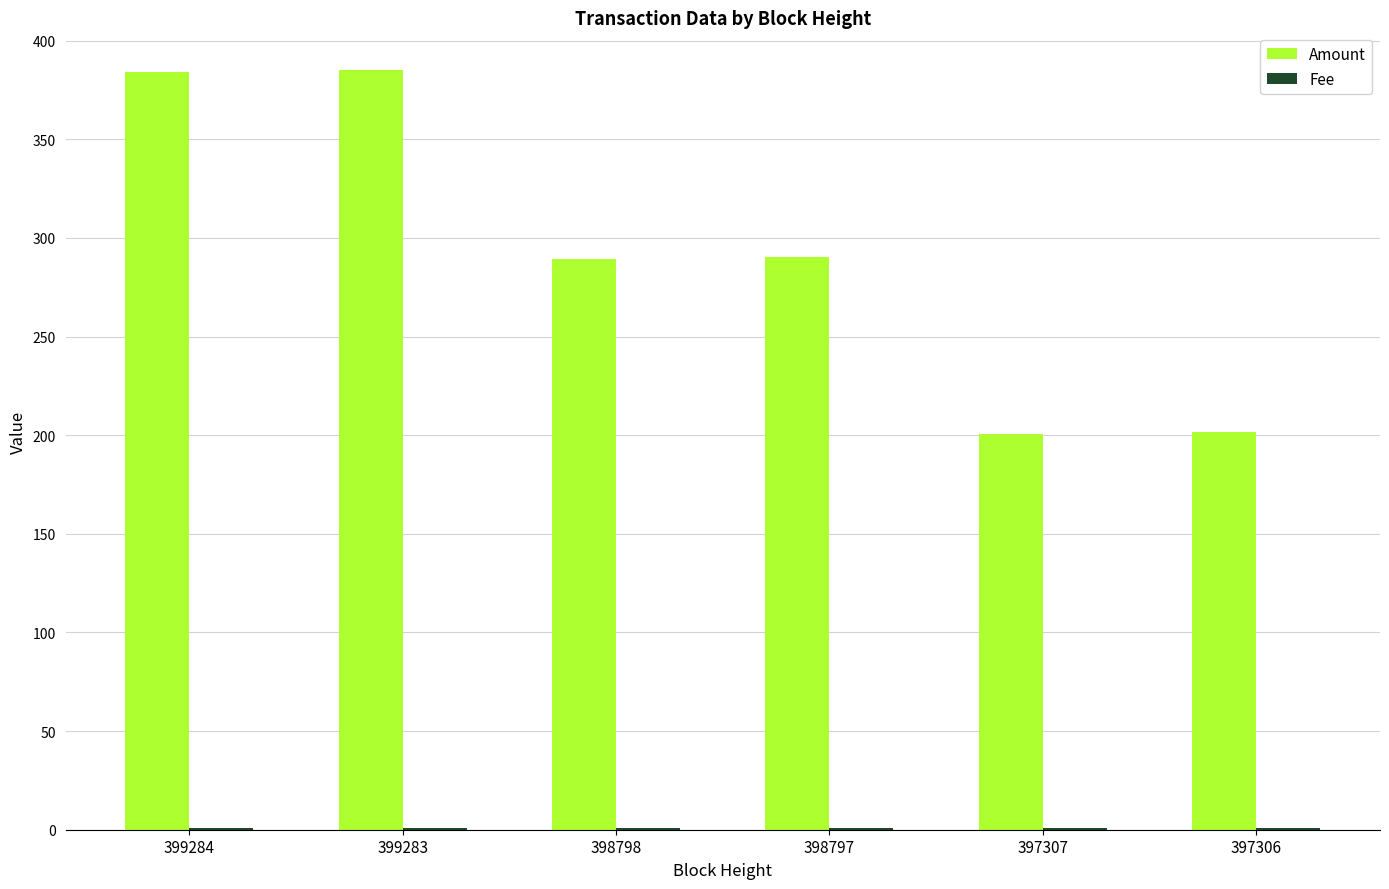

Which series has the largest total across all categories?

Amount